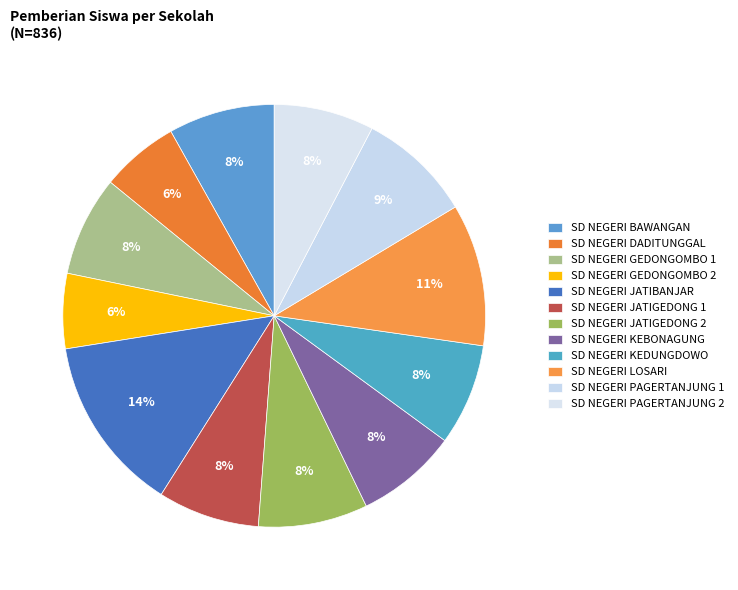

Does any single category account for the majority?

No